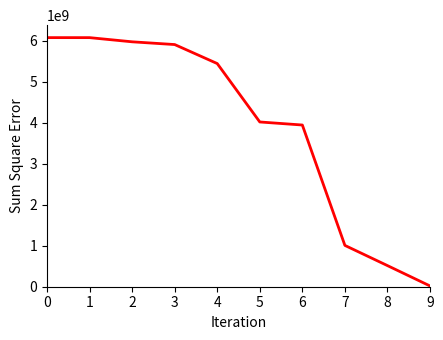

What is the change in value from 3 to 5?

-1889870000